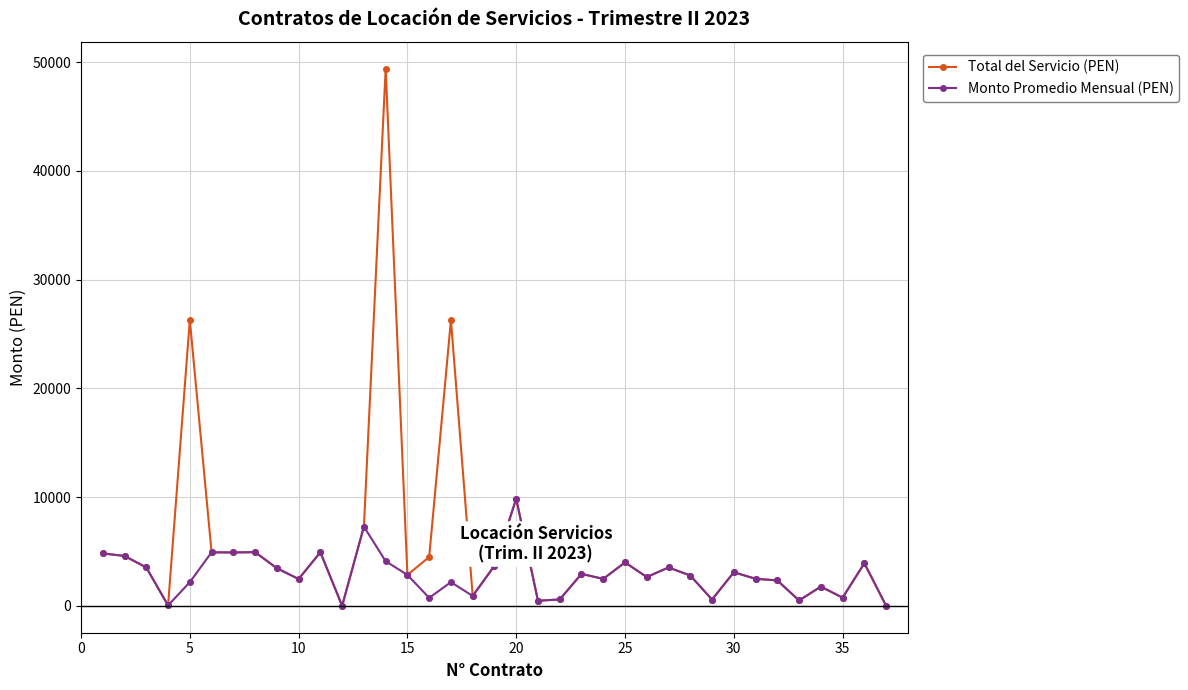

Count the number of data series in this chart.

2